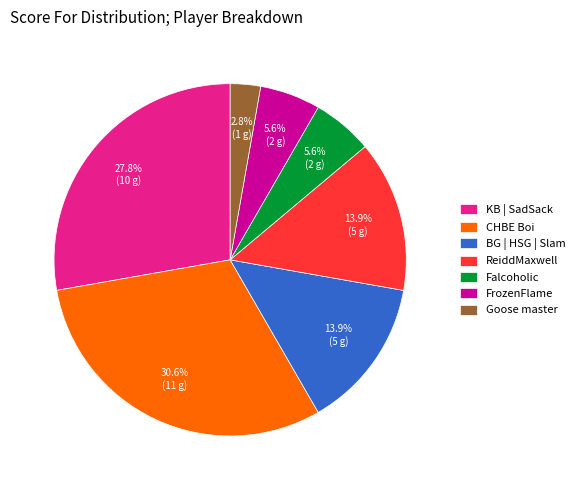

Between Goose master and FrozenFlame, which is larger?

FrozenFlame